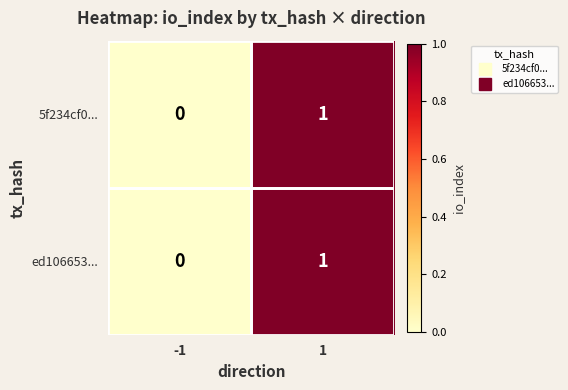

Is it true that 5f234cf0... equals 1 at 1?

True